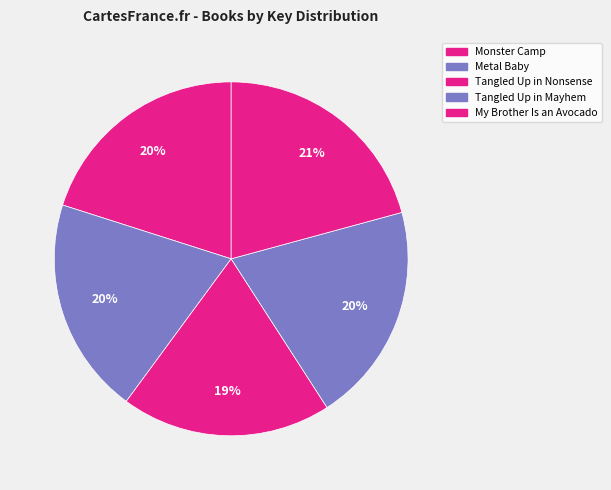

How many segments does this pie chart have?

5